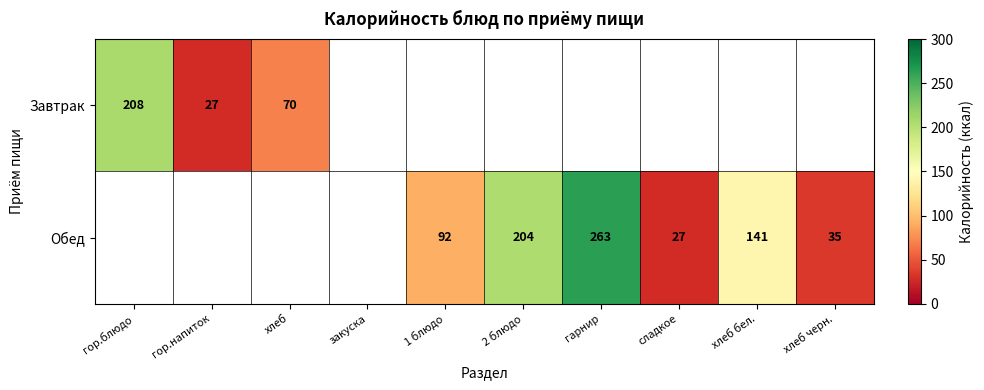

Is it true that Завтрак equals 27 at гор.напиток?

True